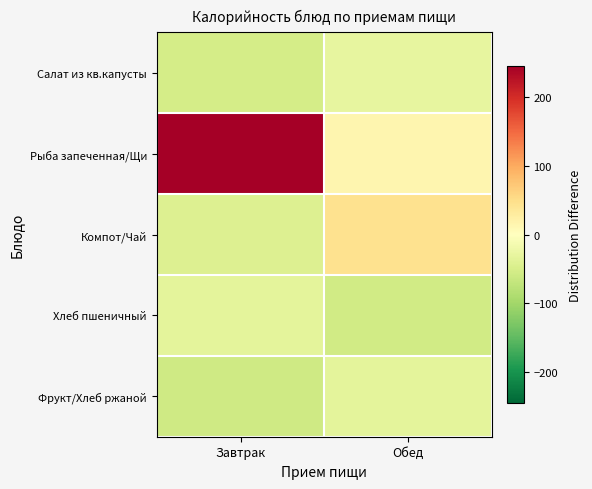

Between Завтрак and Обед, which series saw the biggest shift?

Рыба запеченная/Щи